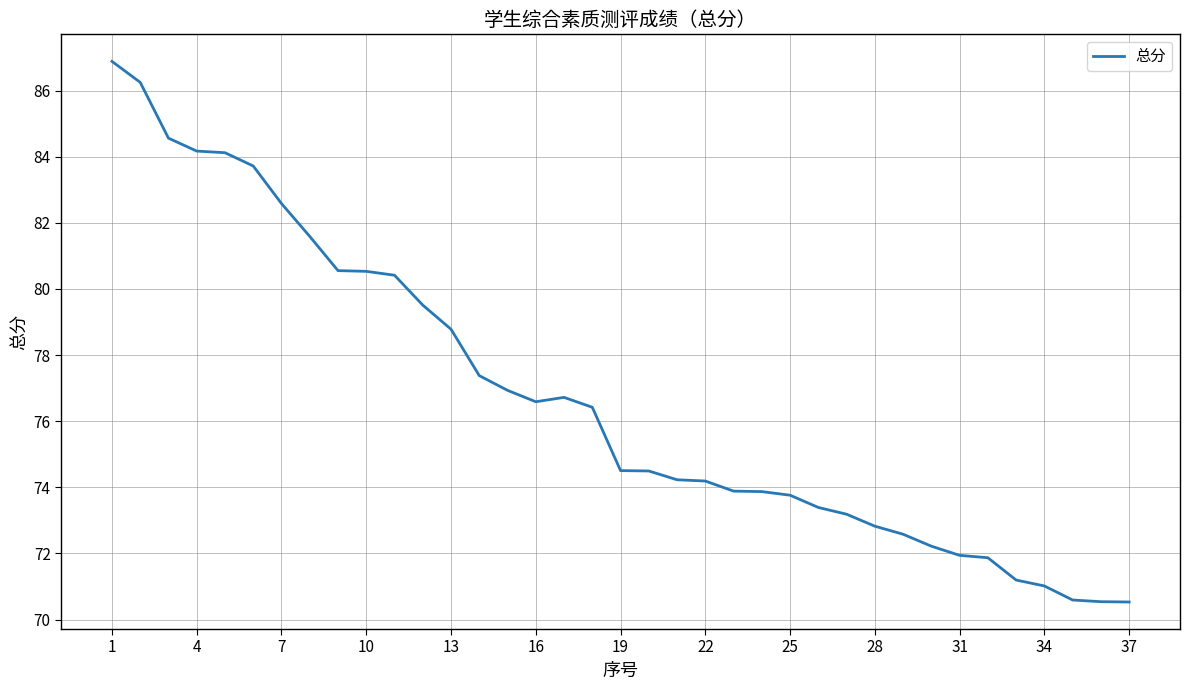

What is the sum of all values?

2838.5